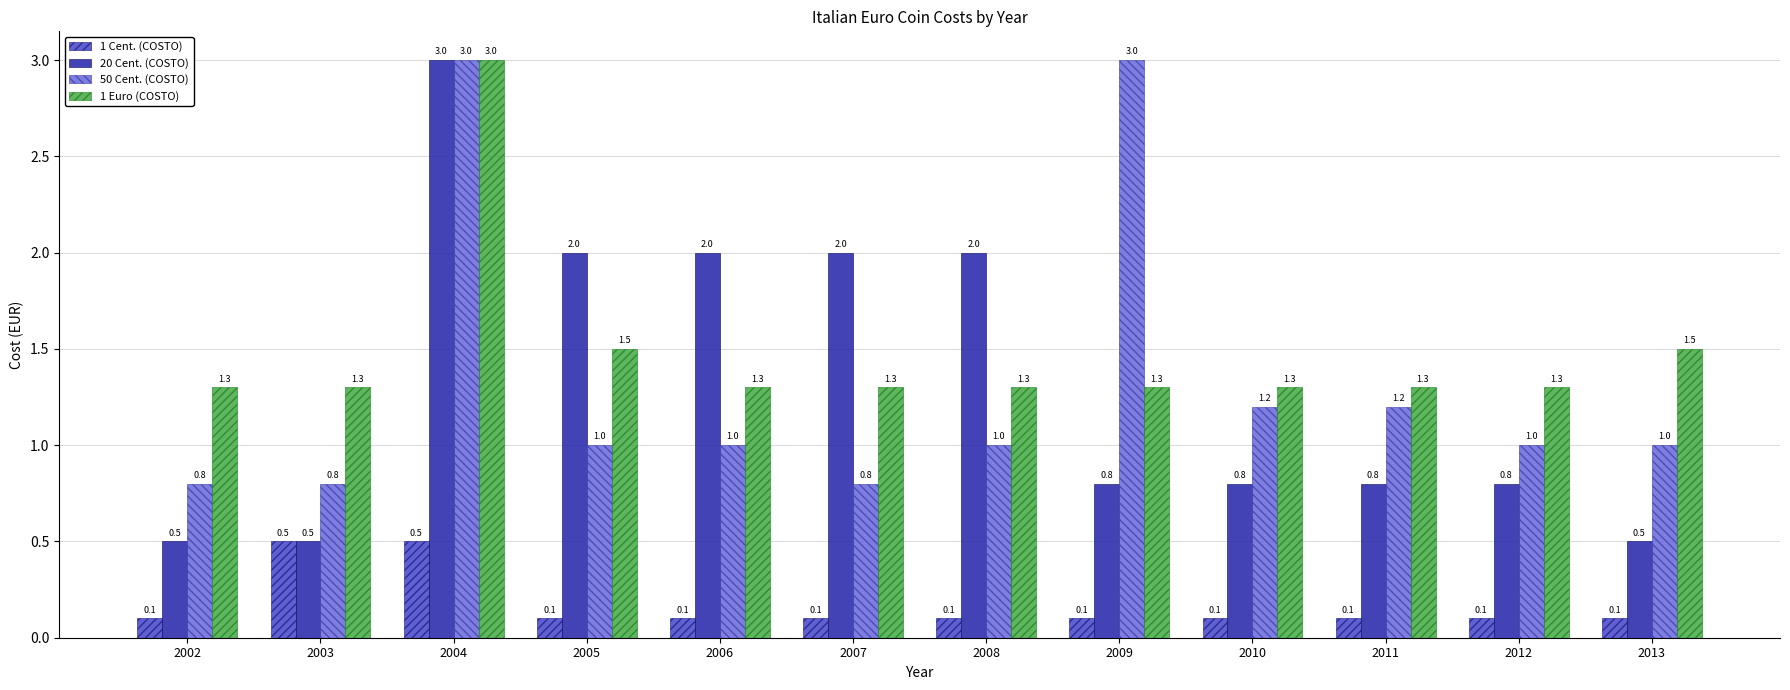

What is the value of the 1 Euro (COSTO) bar at the 7th from the left?

1.3